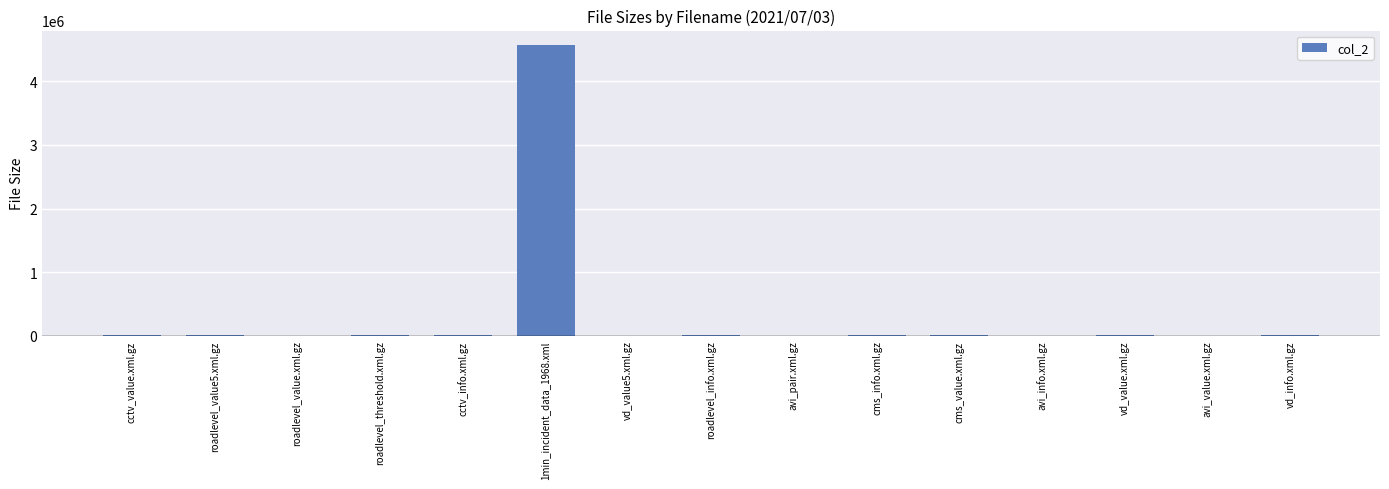

At which label does the data first exceed 5325?

cctv_value.xml.gz